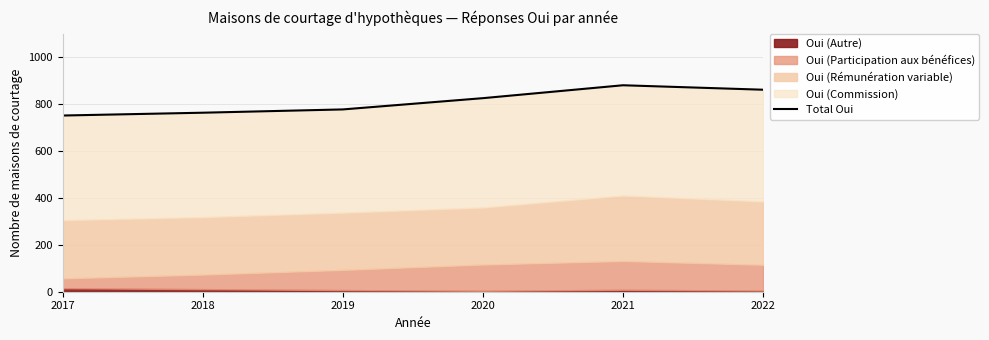

At which category does the data reach its first local peak?

2021